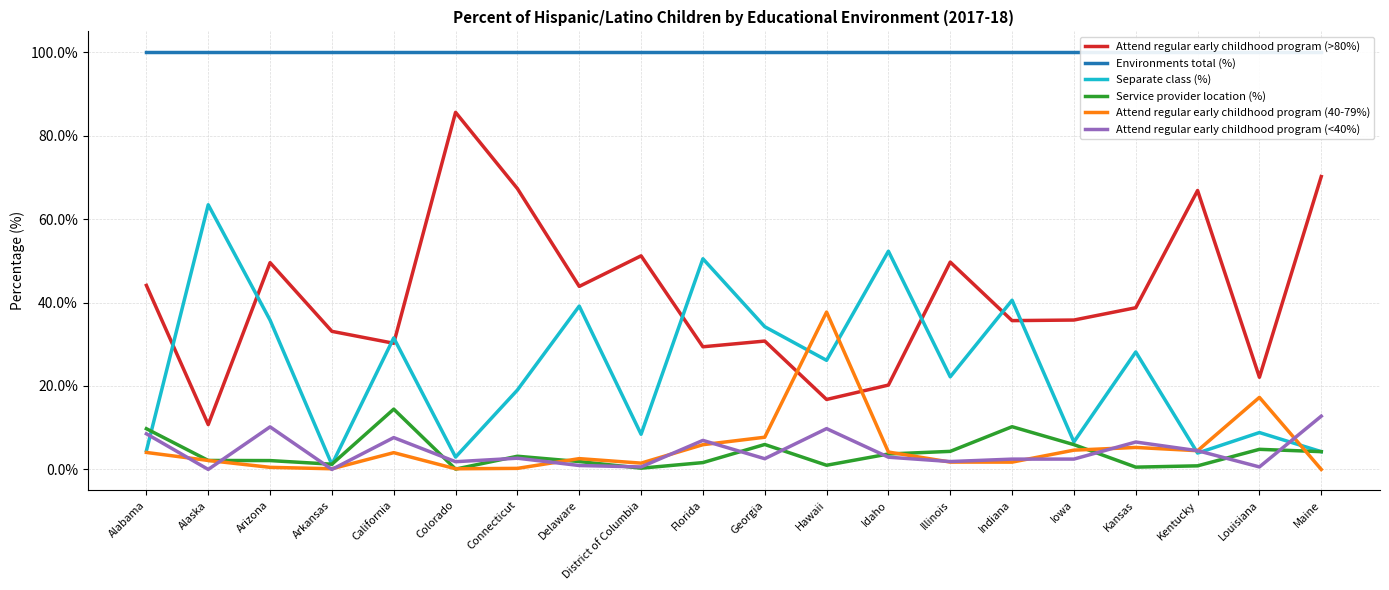

True or false: Environments total (%) has more than 1 points higher than both neighbors.

False